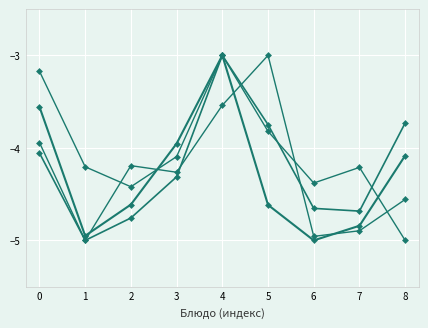

How many lines are shown in the chart?

4